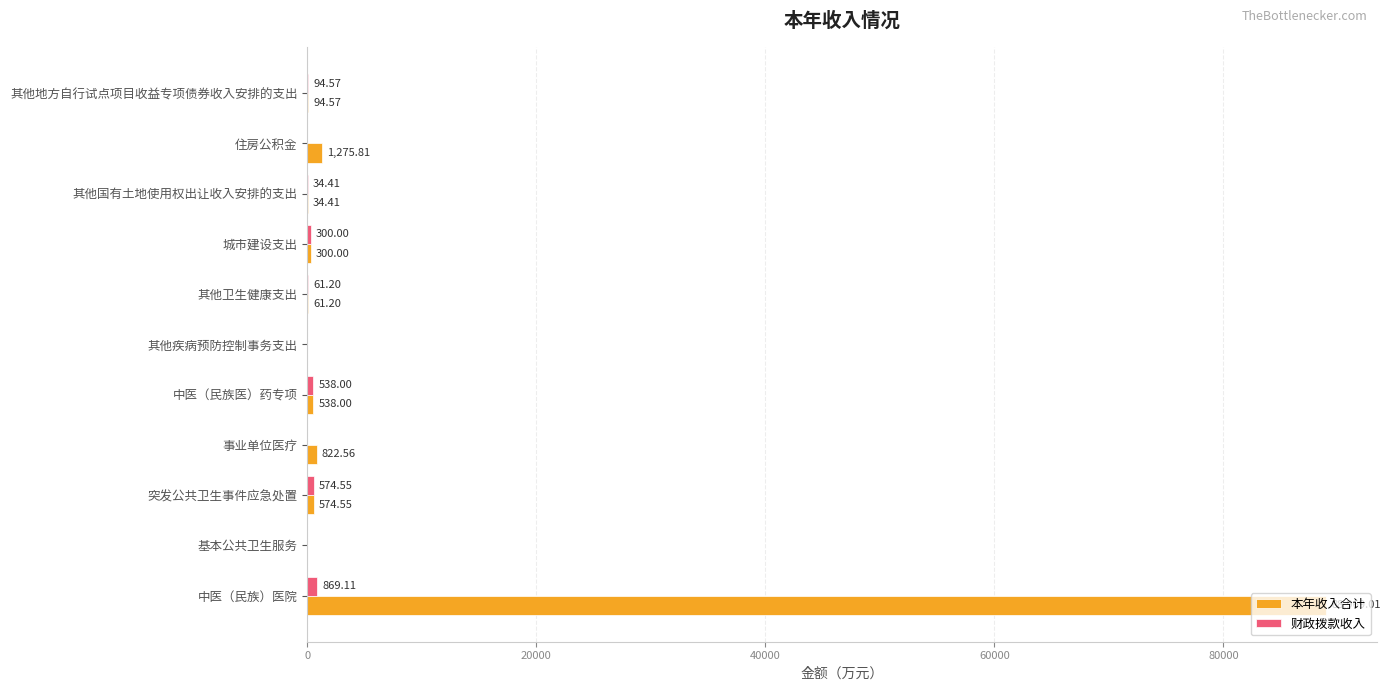

What is the total value across all series at 其他地方自行试点项目收益专项债券收入安排的支出?

189.1